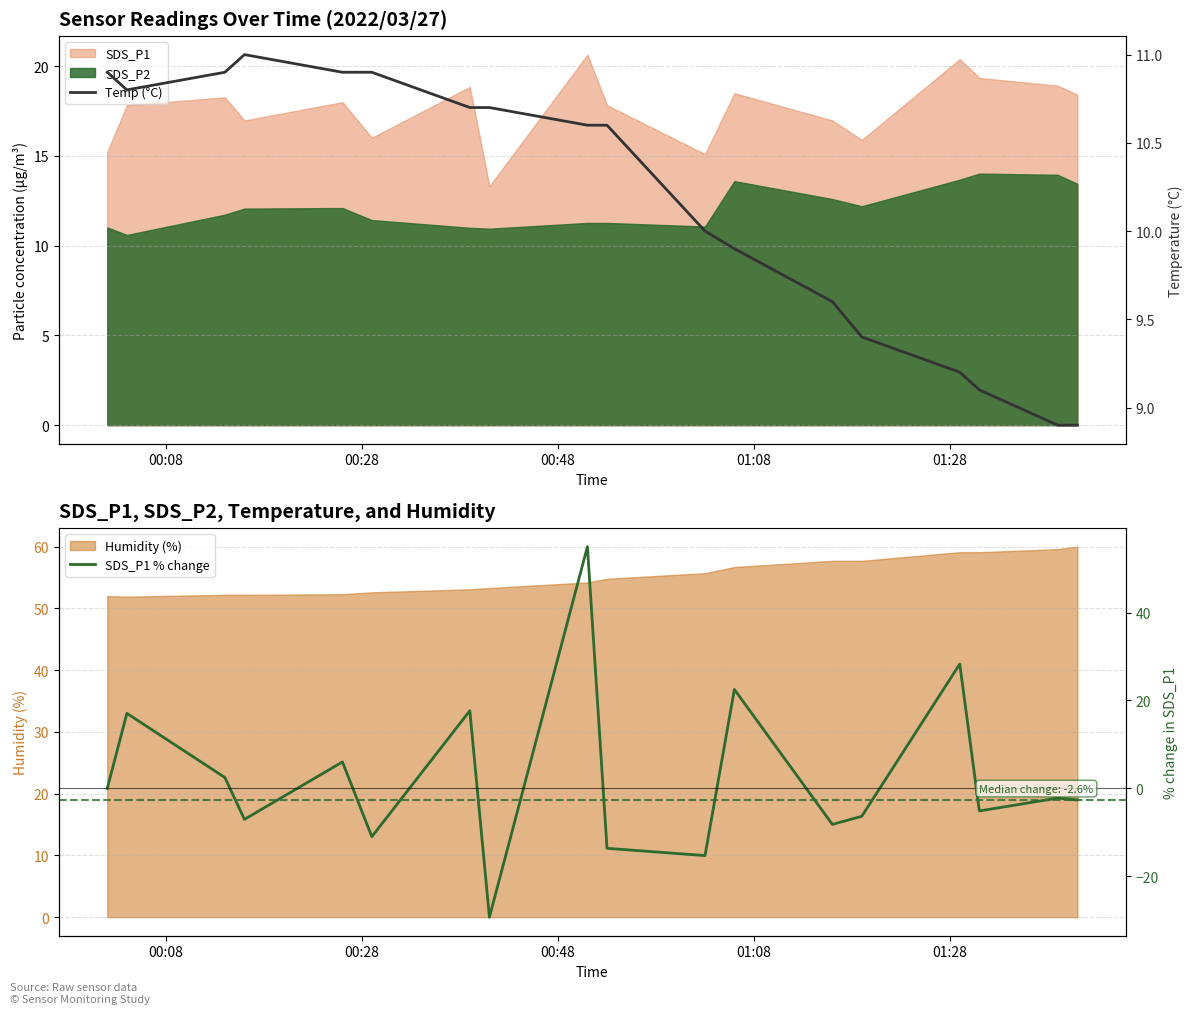

What is the lowest value of the Humidity (%) series?

51.9